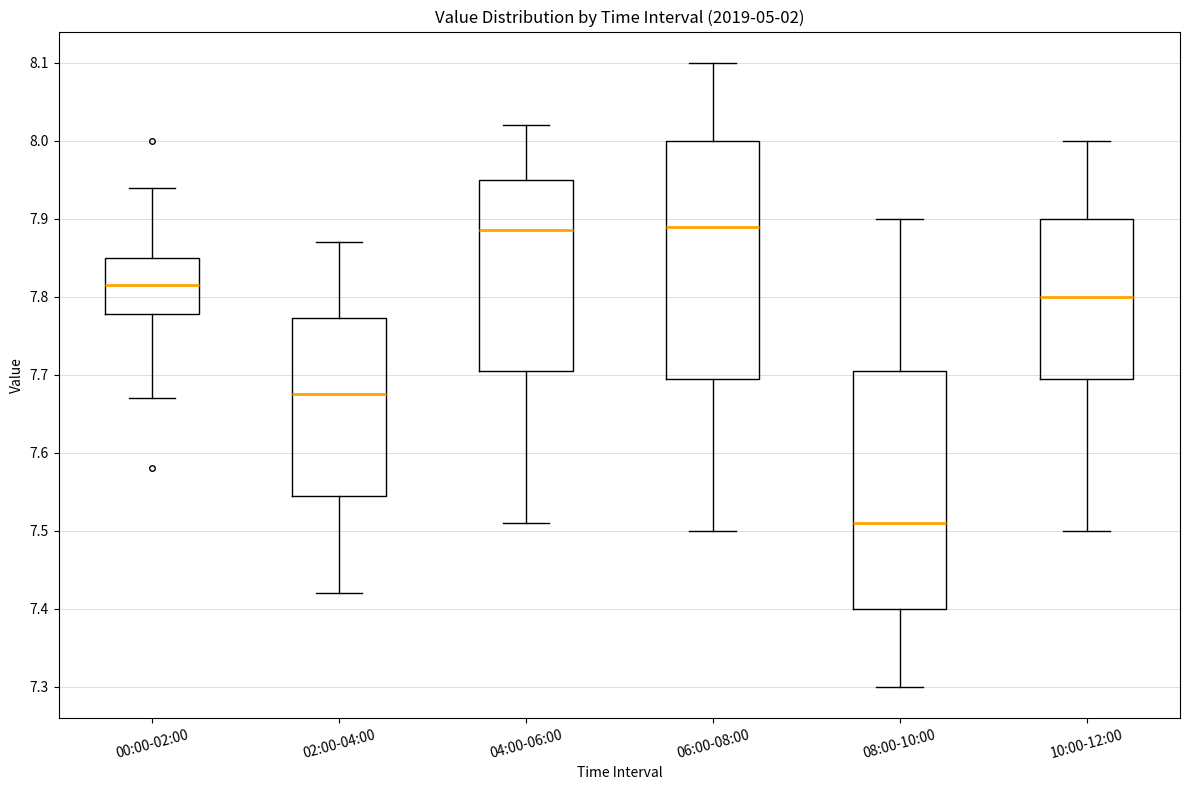

Where does the lower whisker of the box for 00:00-02:00 end on the y-axis? The values are not printed on the chart, so give them approximately, as read against the axis.

7.67